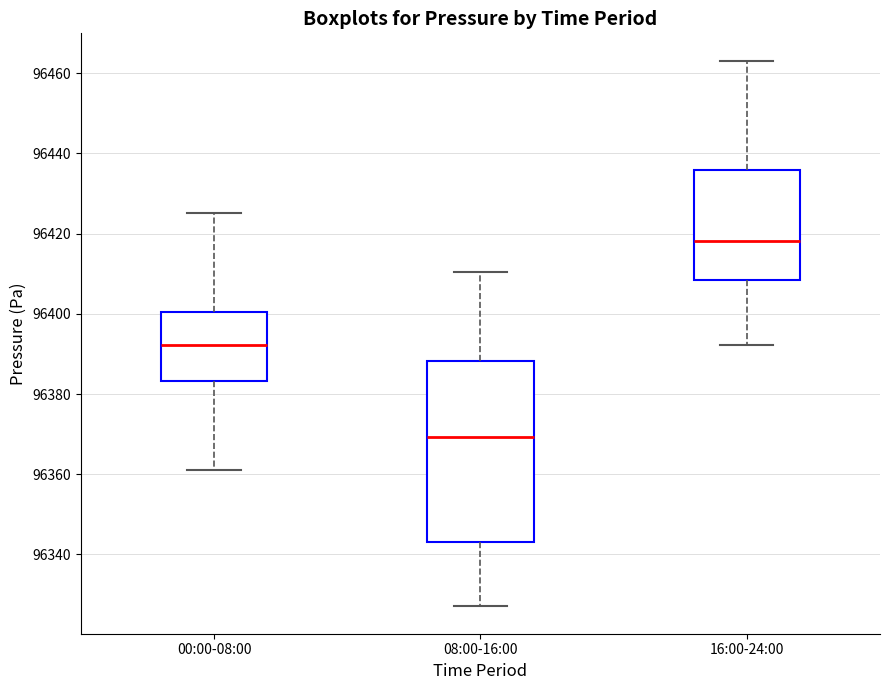

Comparing the boxes themselves (not the whiskers), which one is the tallest?

08:00-16:00